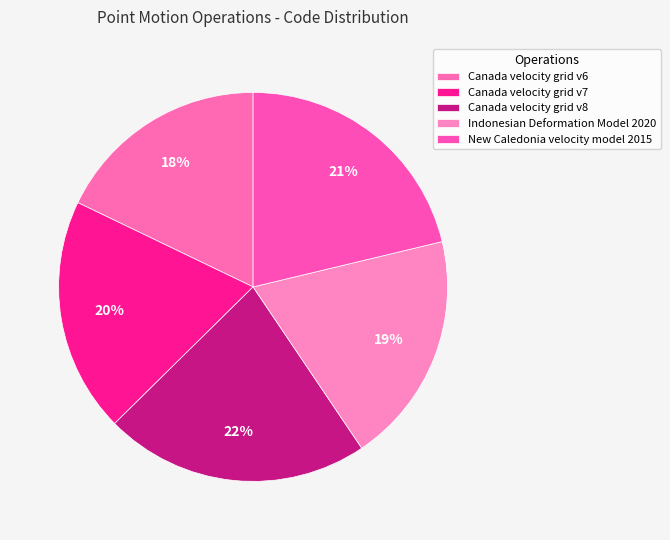

Does Canada velocity grid v7 represent more than half of the total?

No